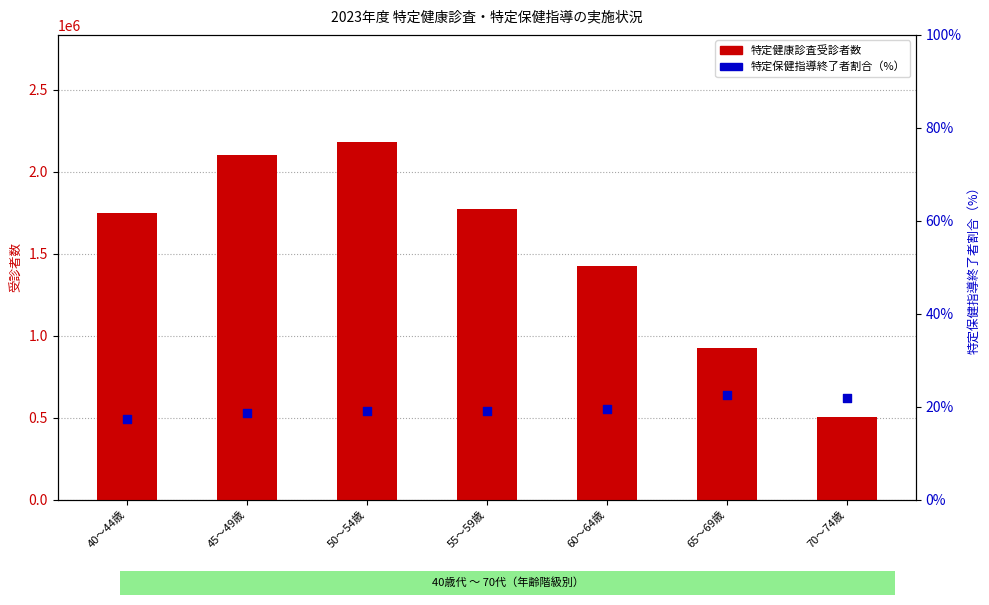

Is the value of 特定保健指導終了者割合（%） at 55～59歳 greater than the value of 特定健康診査受診者数 at 70～74歳?

No